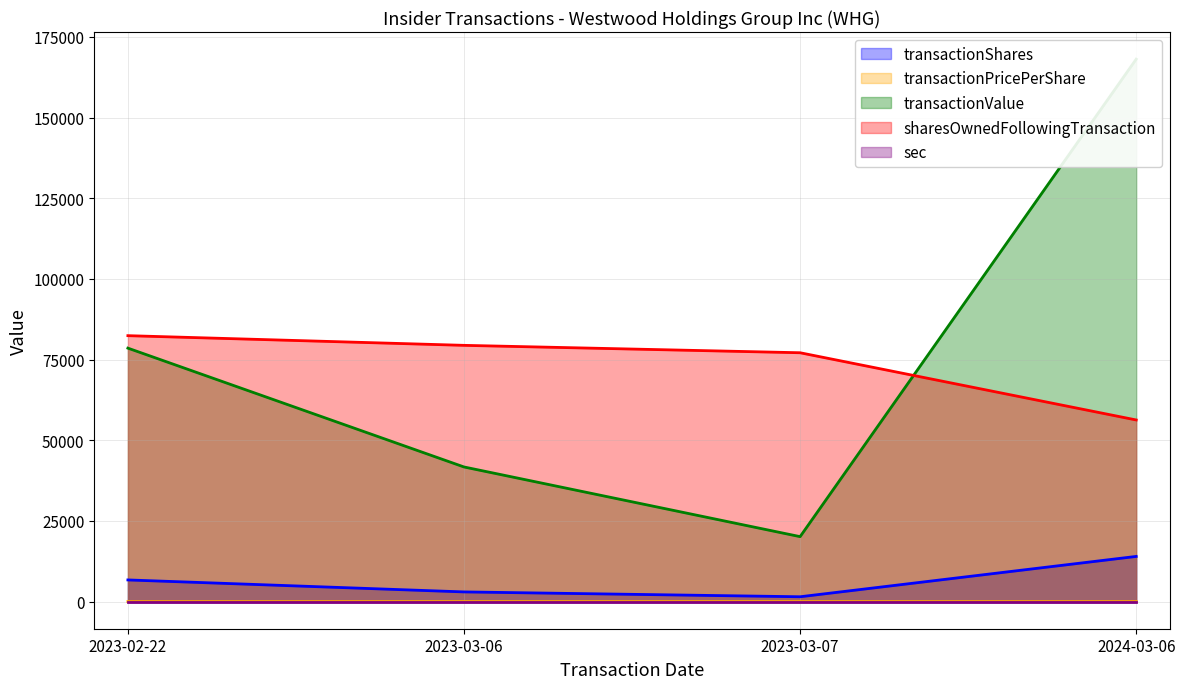

Reading left to right, transcribe all the data shown in this chart.

transactionShares: 6713.0	3000.0	1500.0	14000.0
transactionPricePerShare: 11.7	13.9	13.4	12.0
transactionValue: 78542.0	41719.0	20129.0	168087.0
sharesOwnedFollowingTransaction: 82404.0	79404.0	77110.0	56283.0